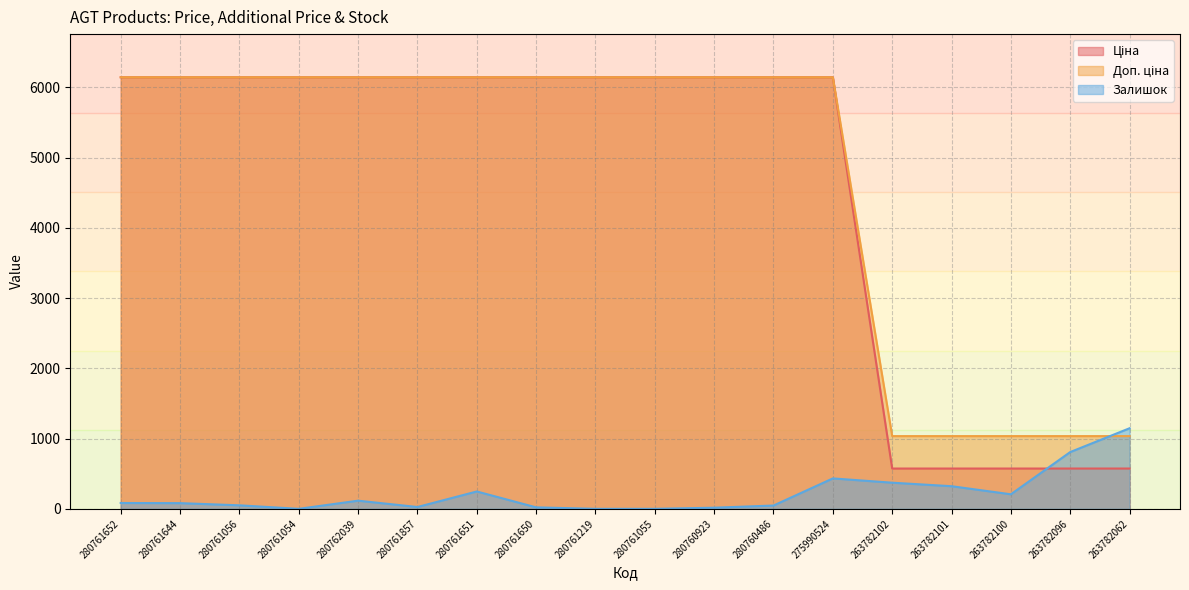

At which category is the sum across all series the highest?

275990524